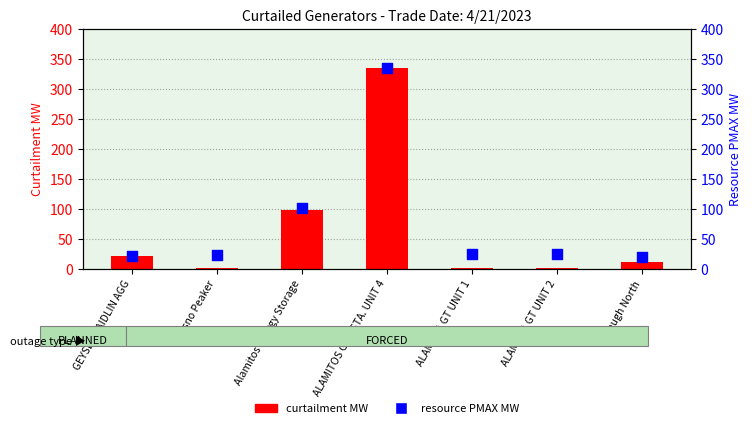

Which series reaches the maximum Y coordinate?

curtailment MW